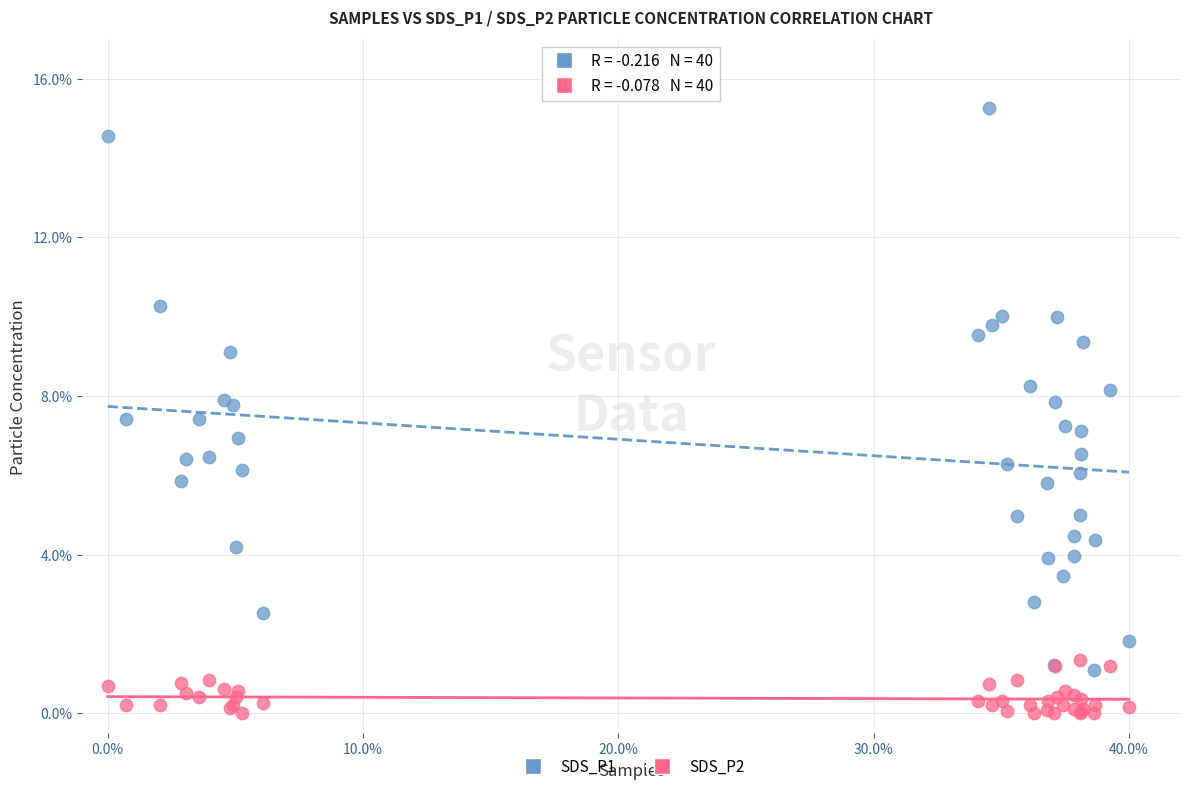

Which series reaches the maximum Y coordinate?

SDS_P1